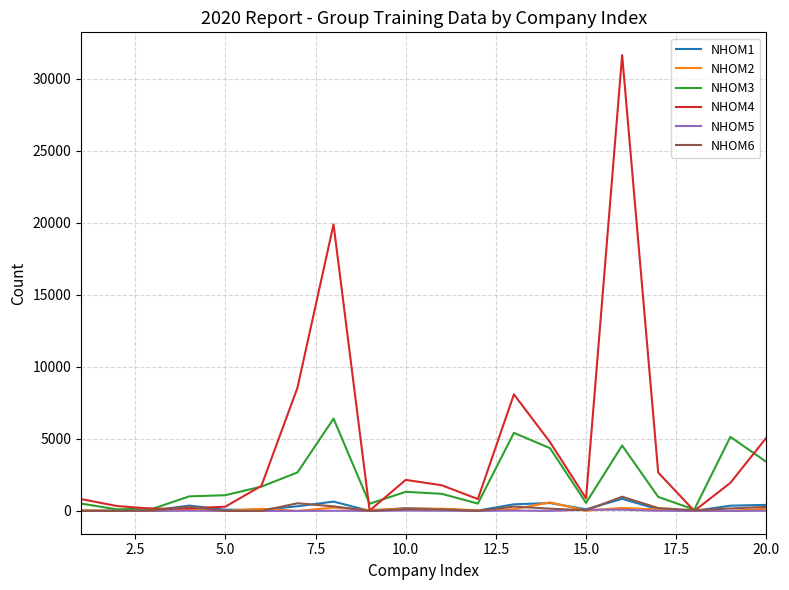

Which series has the largest total across all categories?

NHOM4